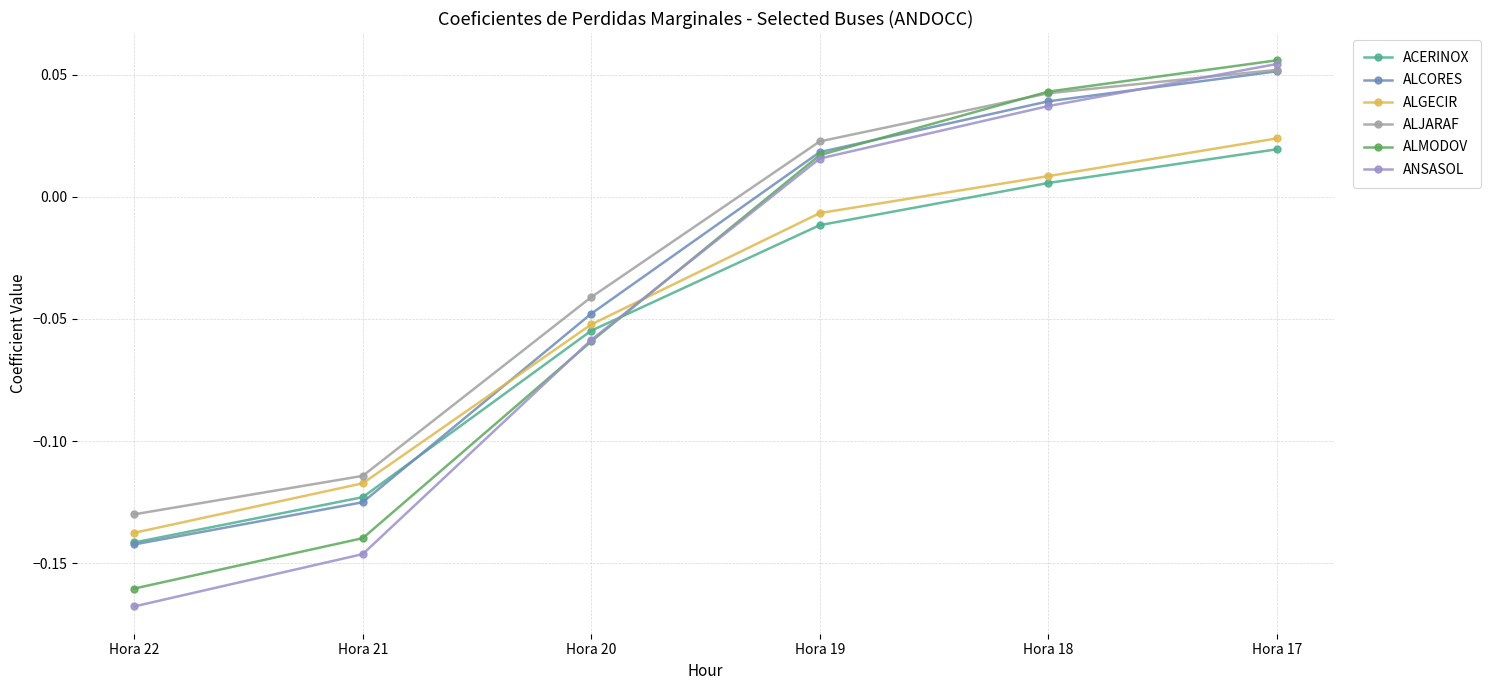

How many lines are shown in the chart?

6